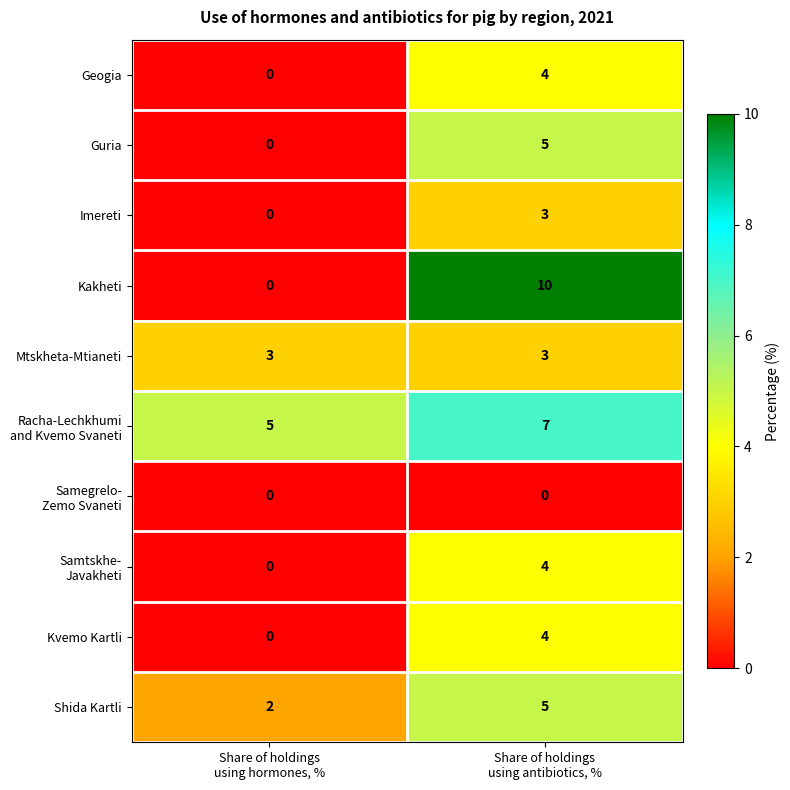

What is the sum of all Mtskheta-Mtianeti values?

6